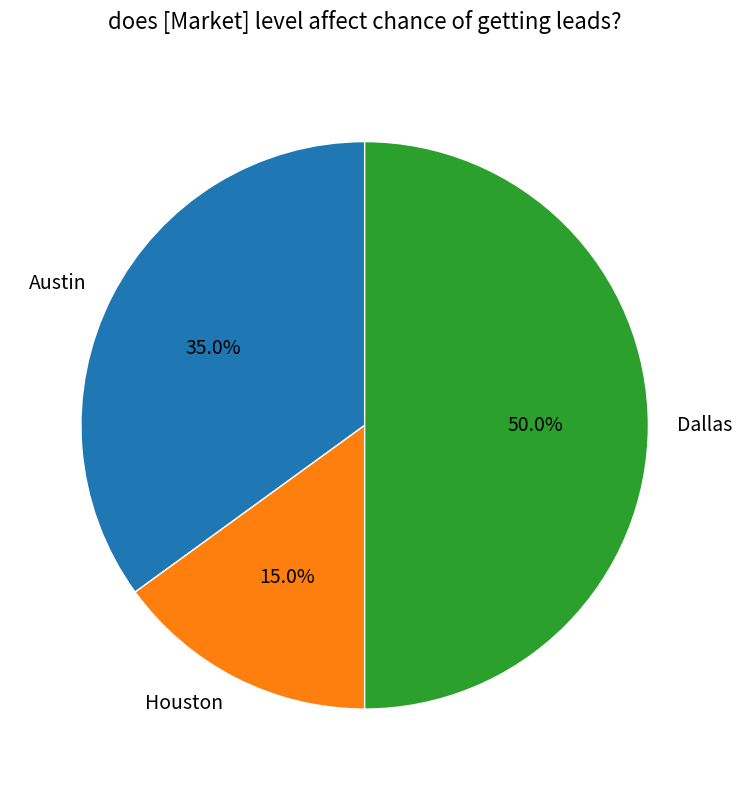

What percentage is the Houston slice, to the nearest percent?

15%